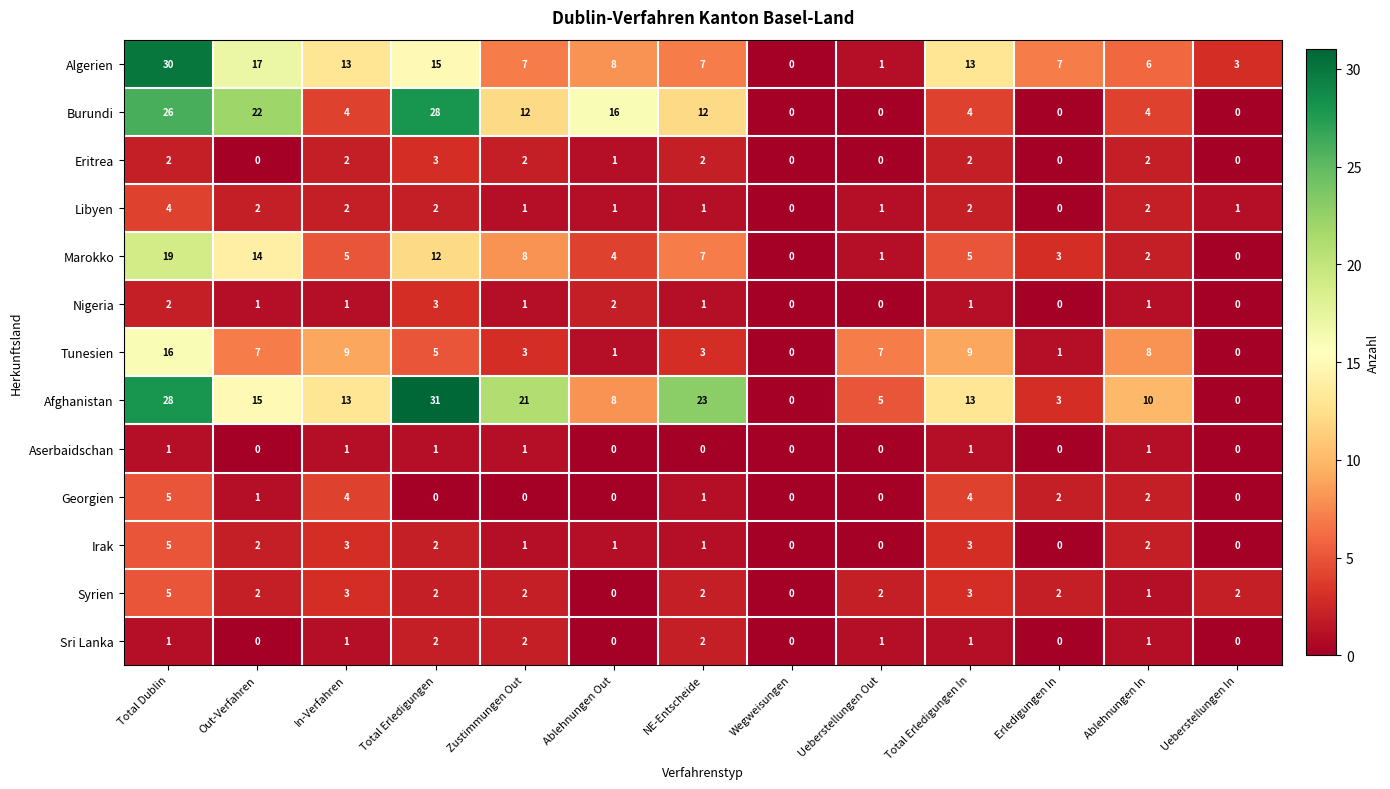

Is it true that Irak equals 1 at NE-Entscheide?

True